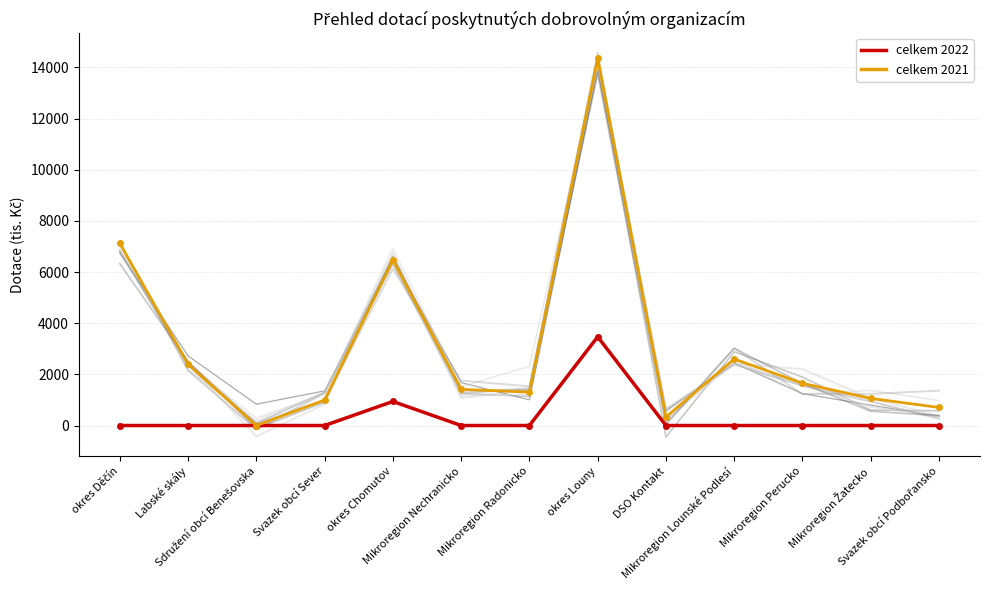

Rank the series at Labské skály from lowest to highest value.

celkem 2022, celkem 2021